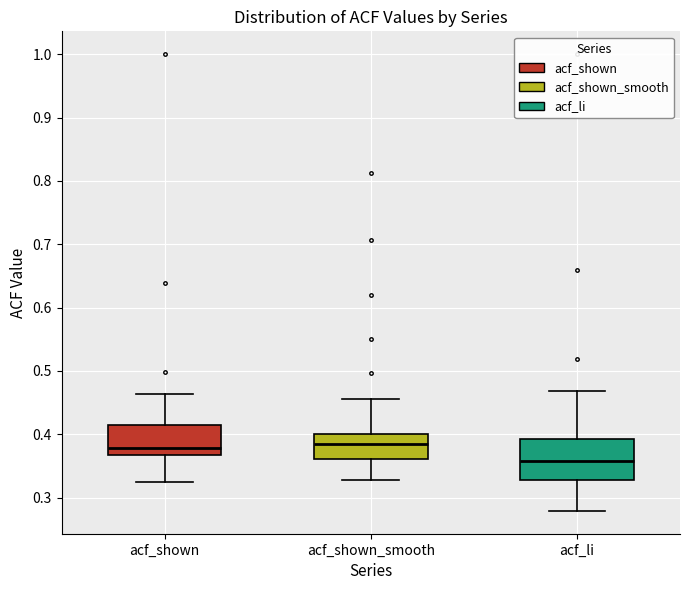

Which box's median line is the lowest?

acf_li